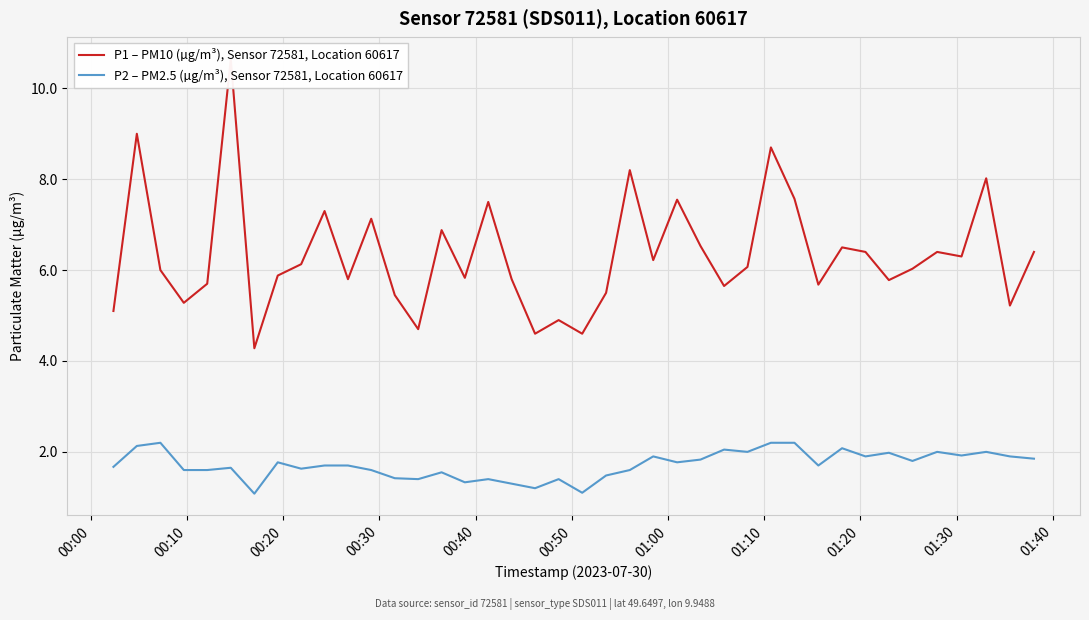

What is the maximum value for P2 – PM2.5 (µg/m³), Sensor 72581, Location 60617?

2.2